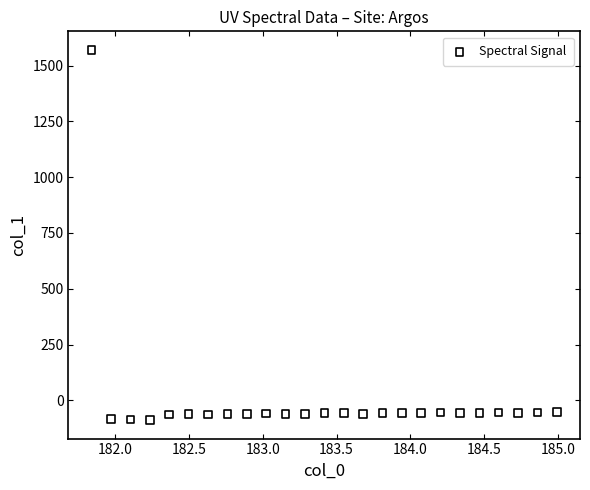

What is the range of Y values (max minus min)?

1659.1